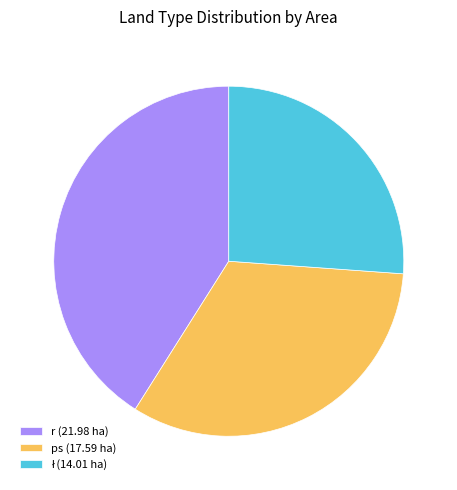

The r (21.98 ha) slice represents 41% of the pie. True or false?

True